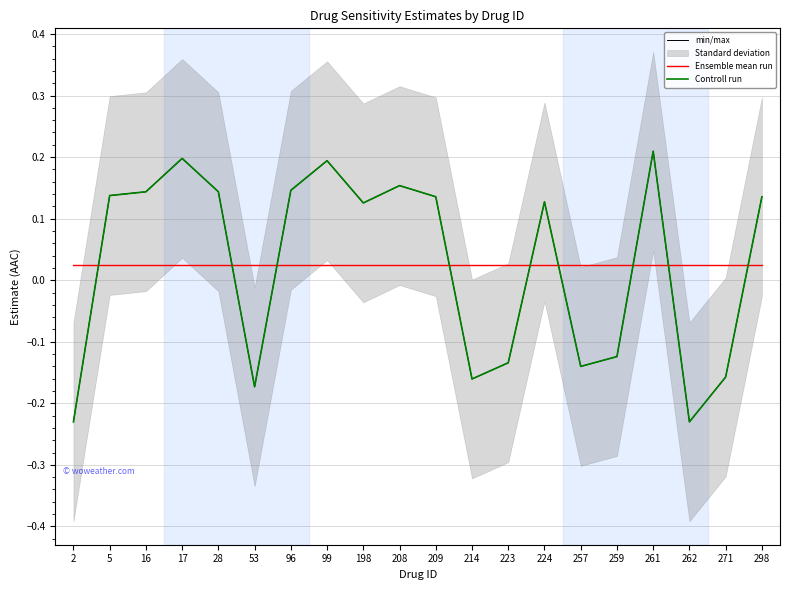

Which series has the largest total across all categories?

min/max